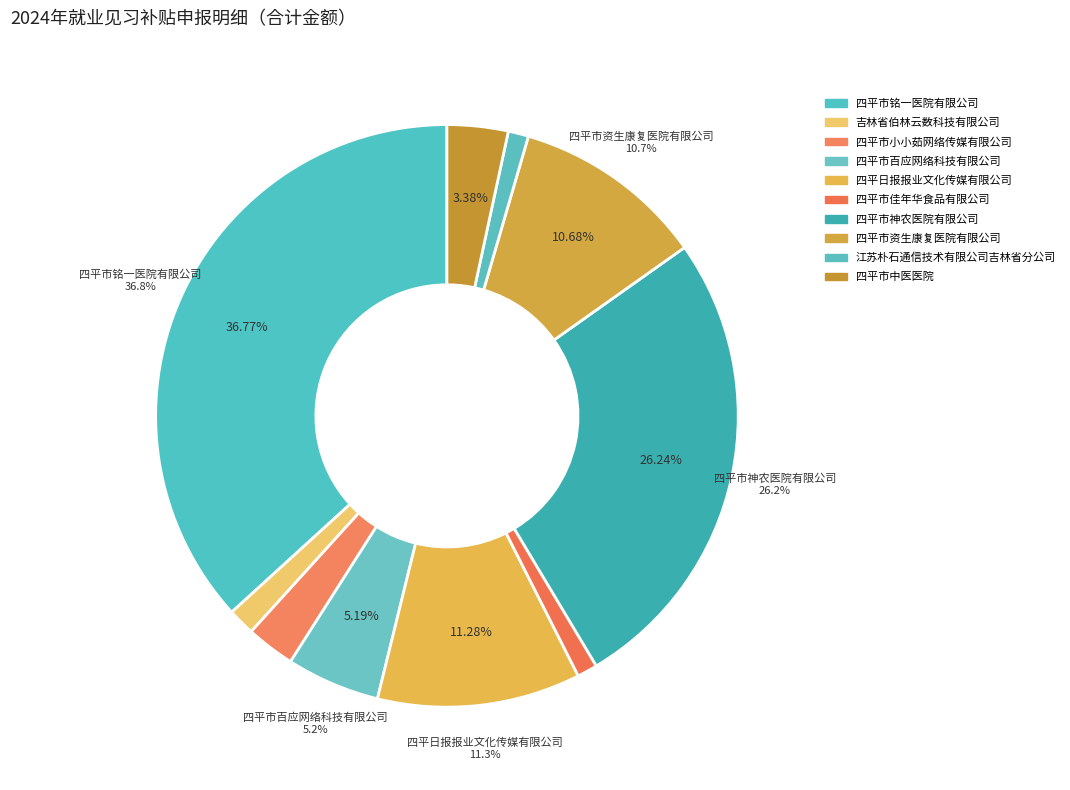

To the nearest percent, what is the average slice percentage?

10%